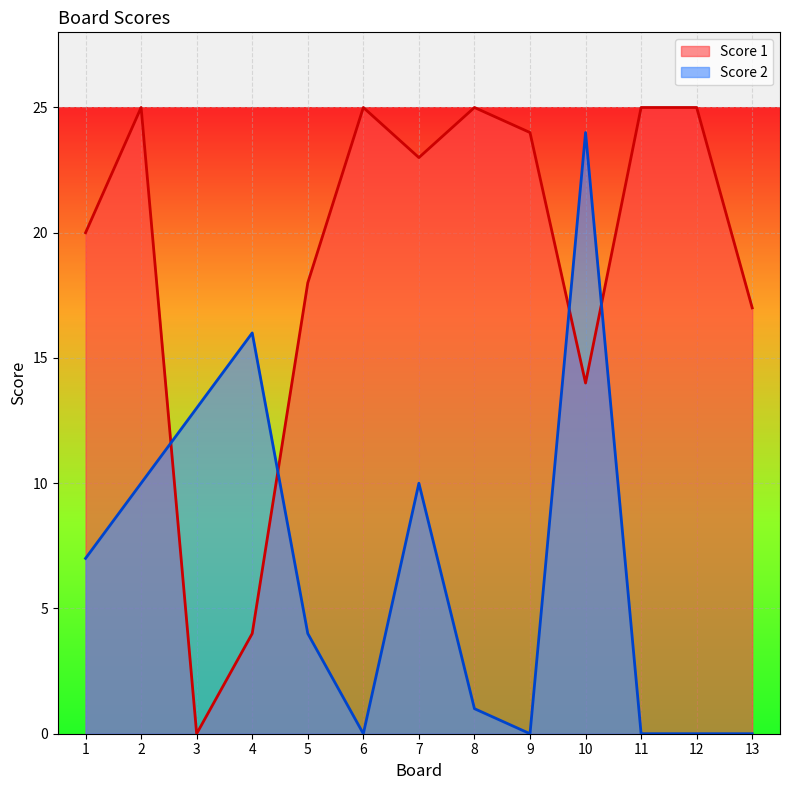

At which category does Score 2 reach its first local valley?

6